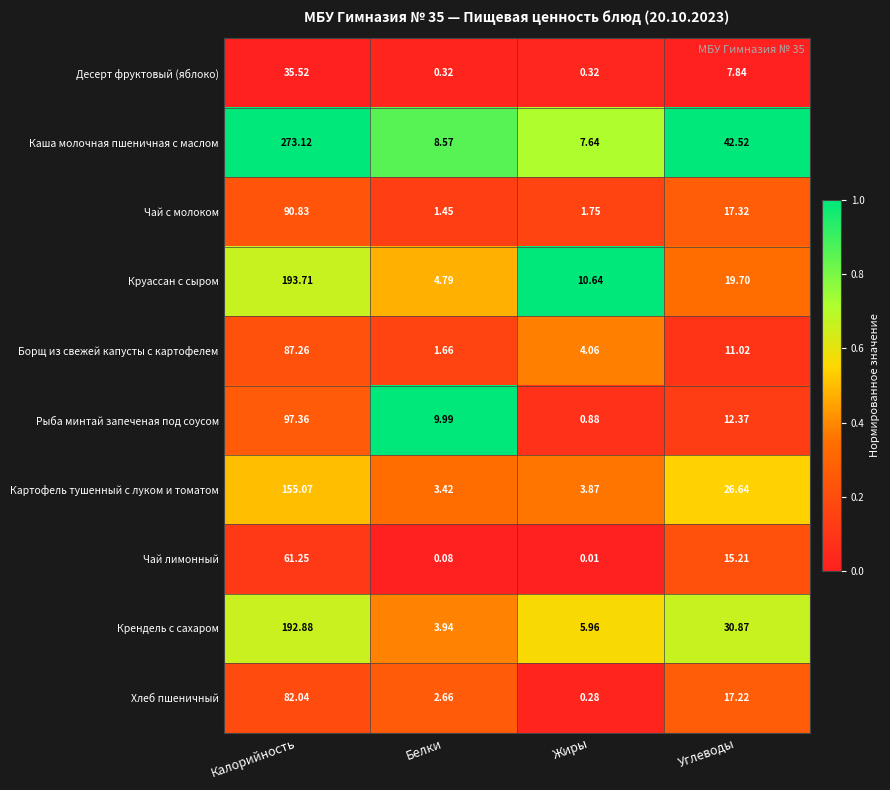

Which series has the widest spread of values?

Каша молочная пшеничная с маслом